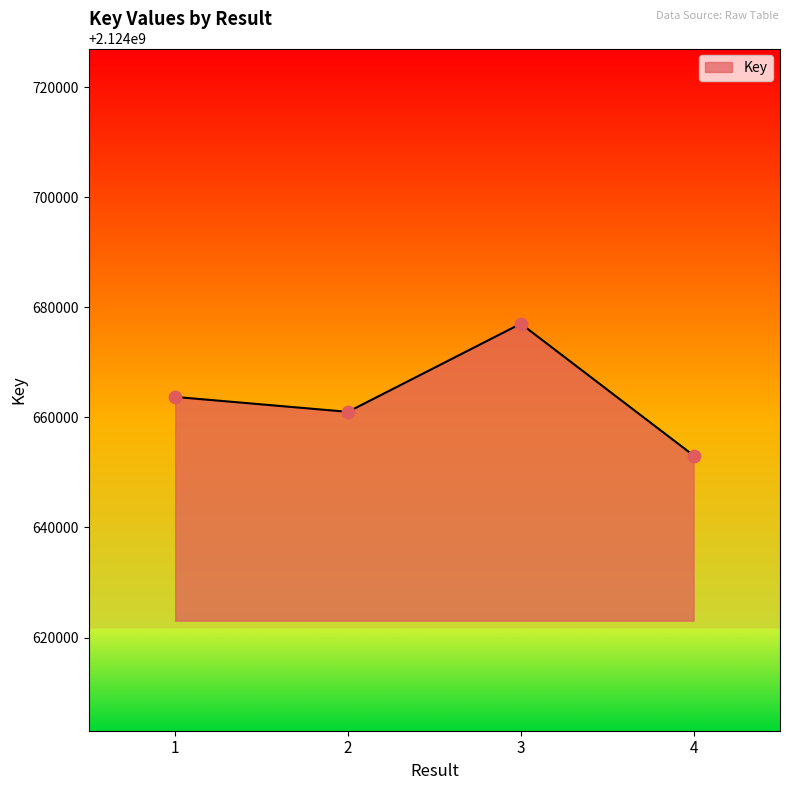

What is the change in value from 2 to 4?

-7938